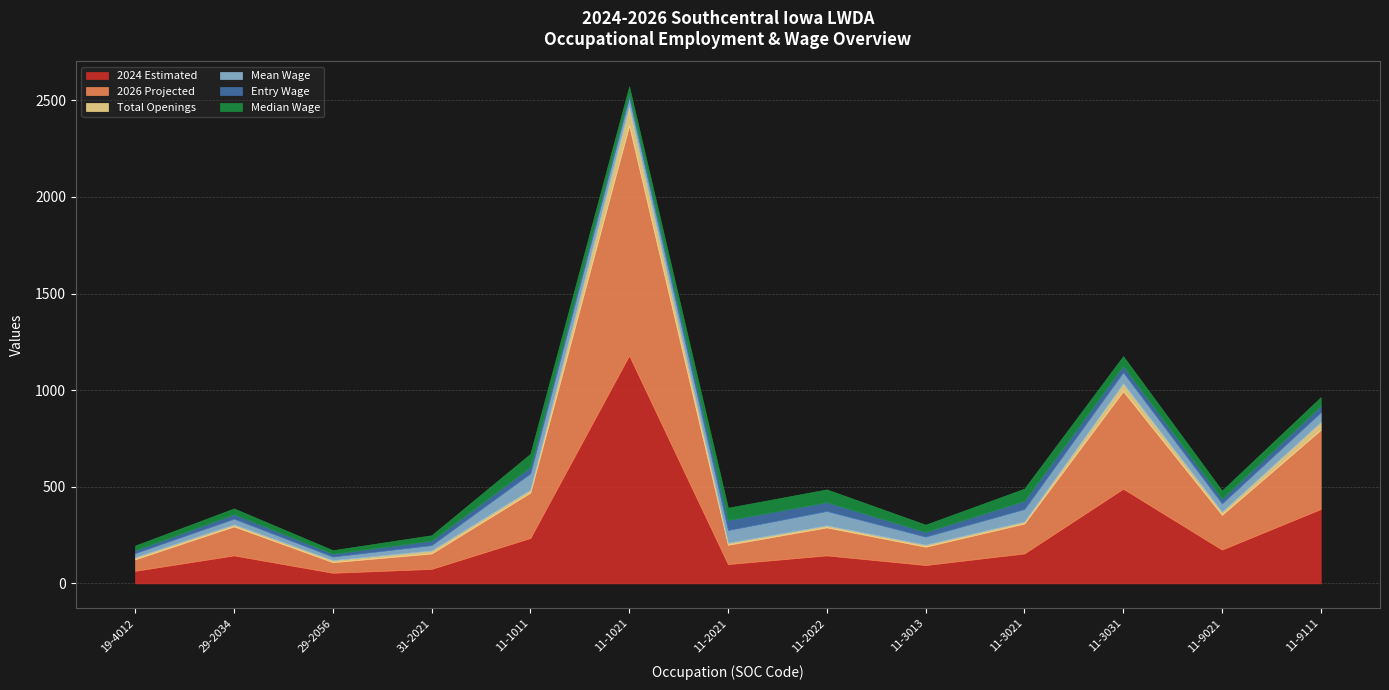

At which category does the chart reach its peak across all series?

11-1021